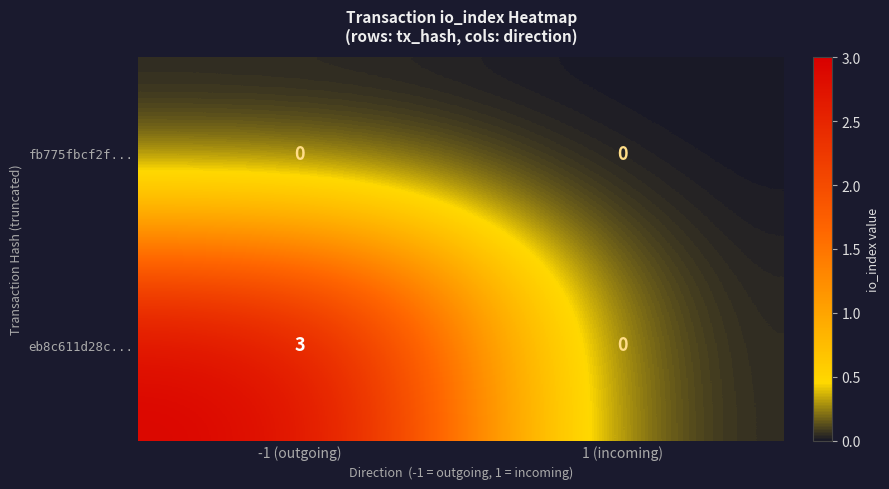

Rank the series by their maximum value, from highest to lowest.

eb8c611d28c..., fb775fbcf2f...